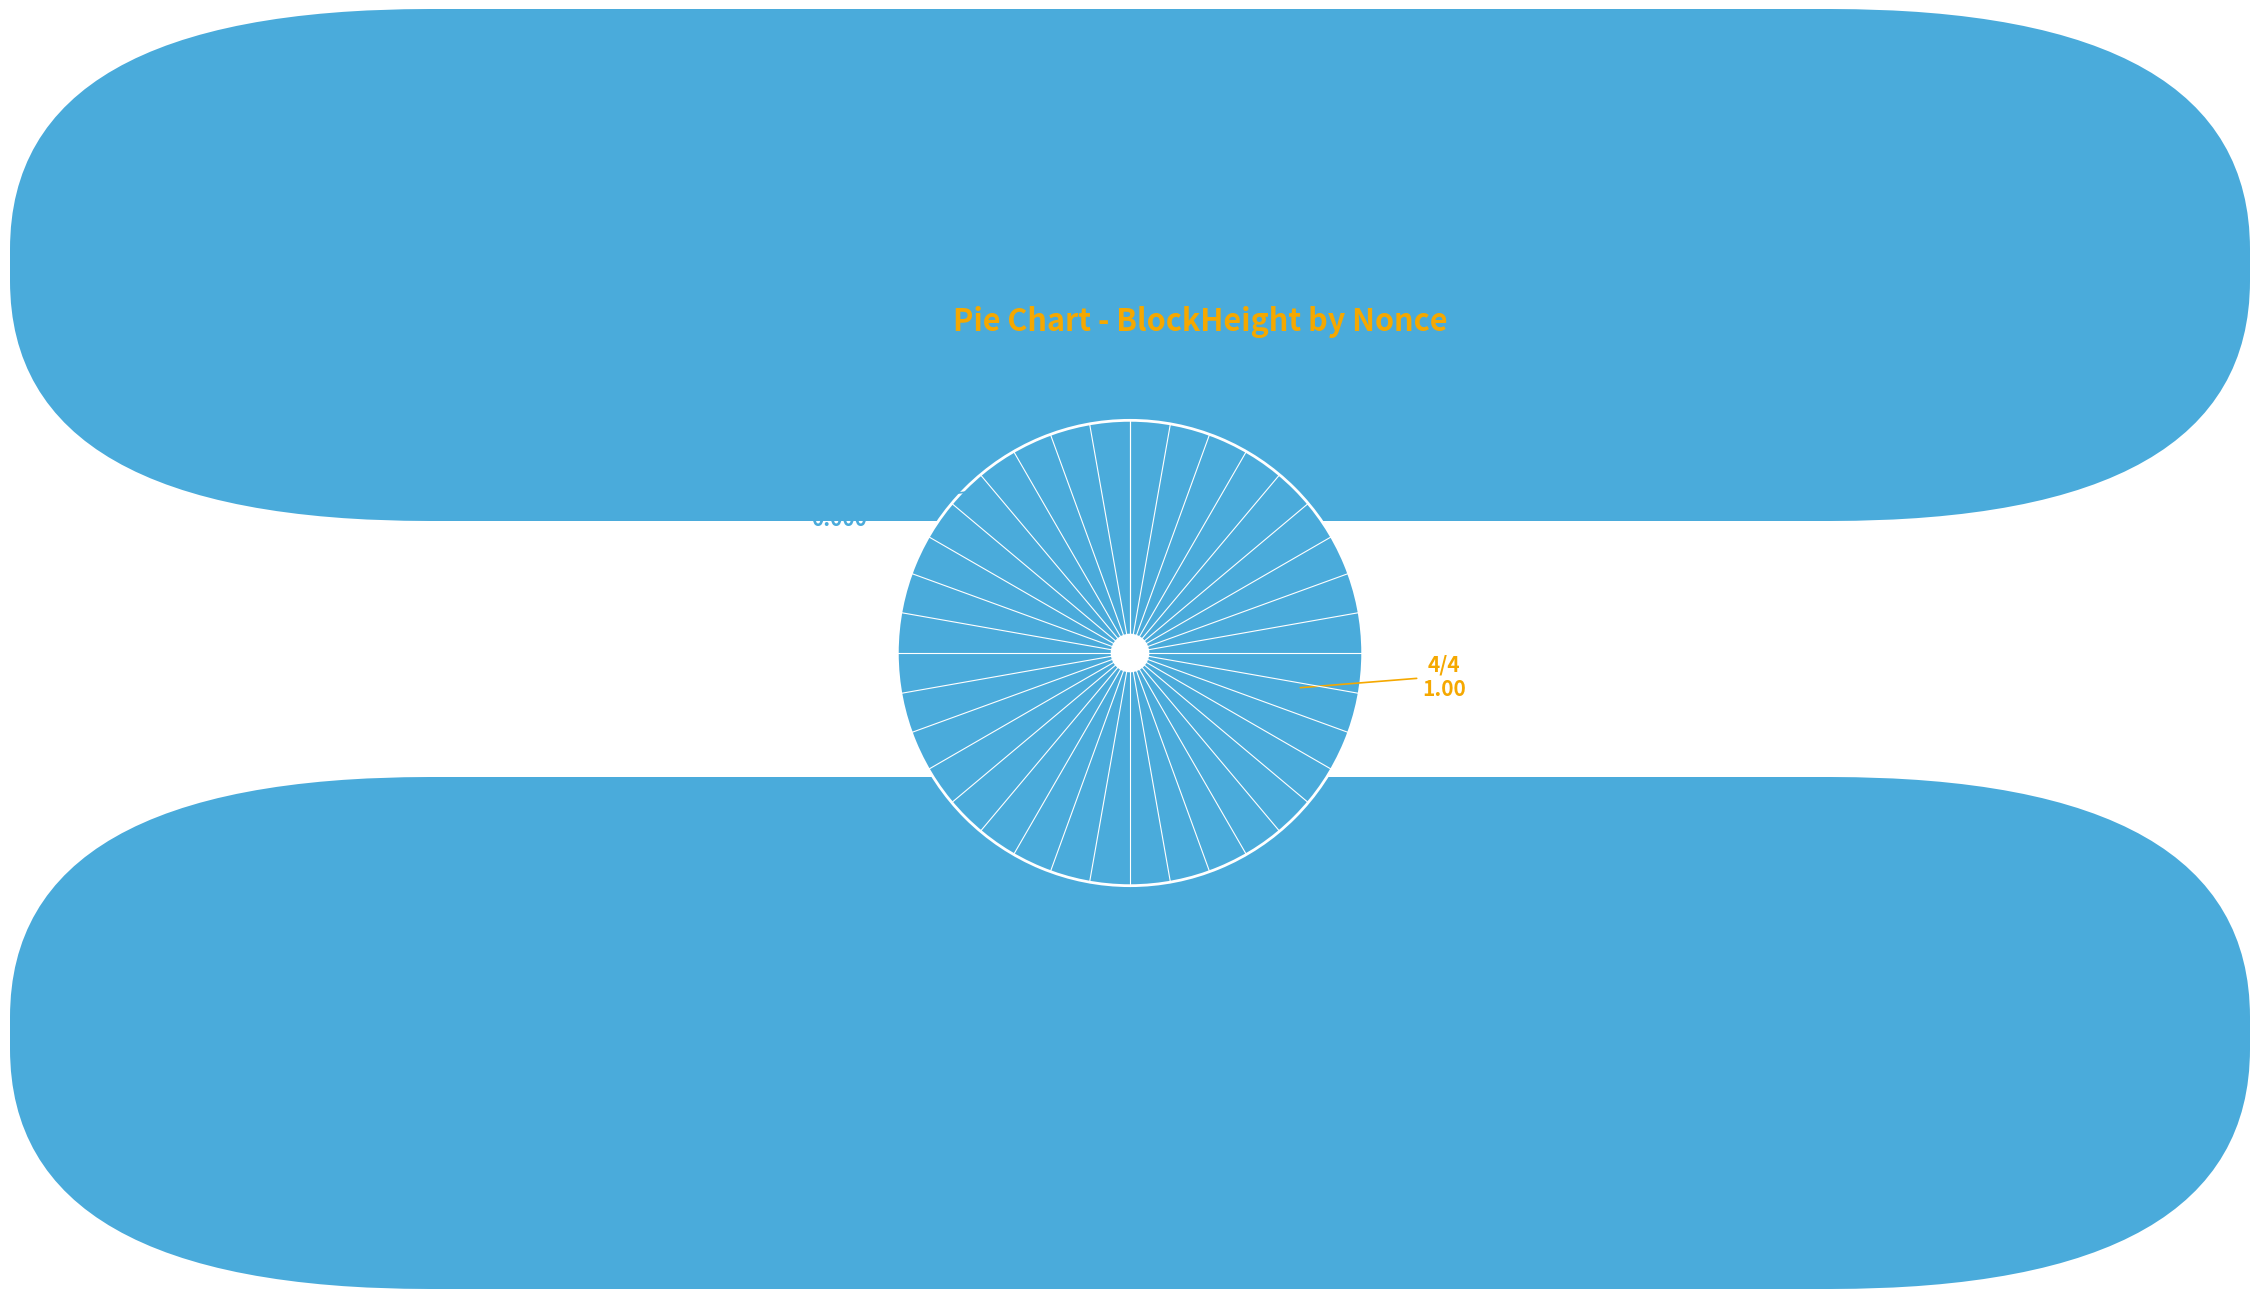

To the nearest percent, what is the difference between the largest and smallest slice percentages?

100%